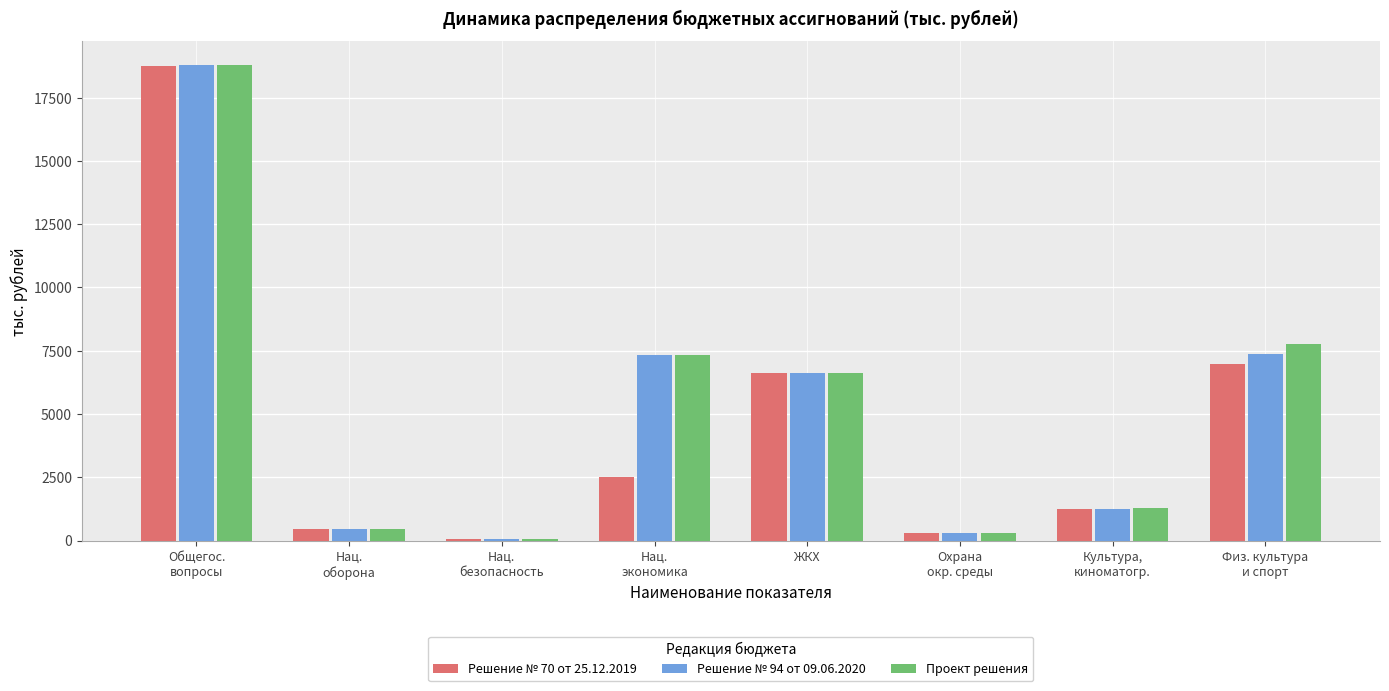

Where does the Решение № 94 от 09.06.2020 series first go above 6624?

Общегос.
вопросы